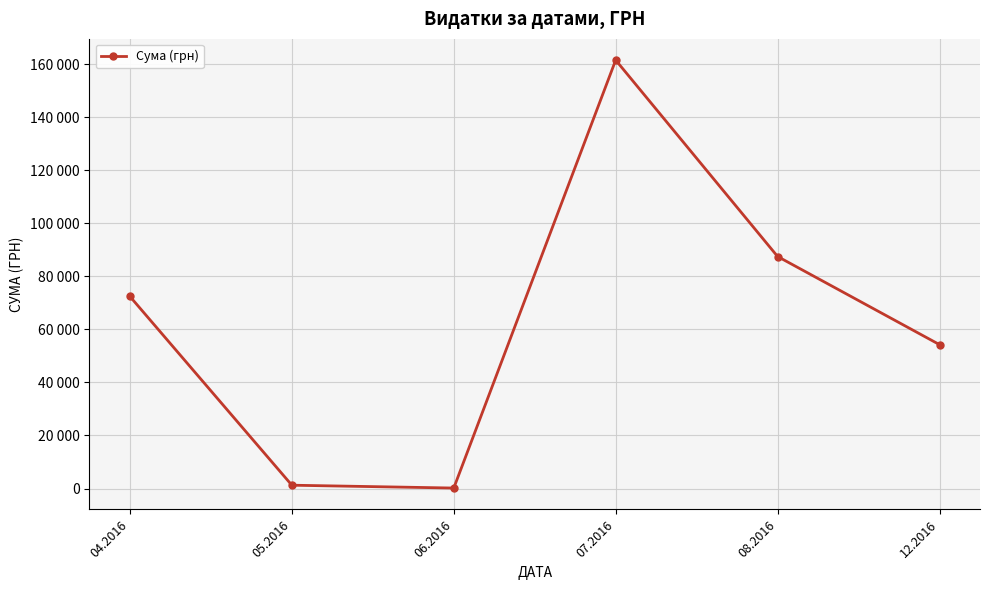

True or false: the data has more than 0 interior local peaks.

True